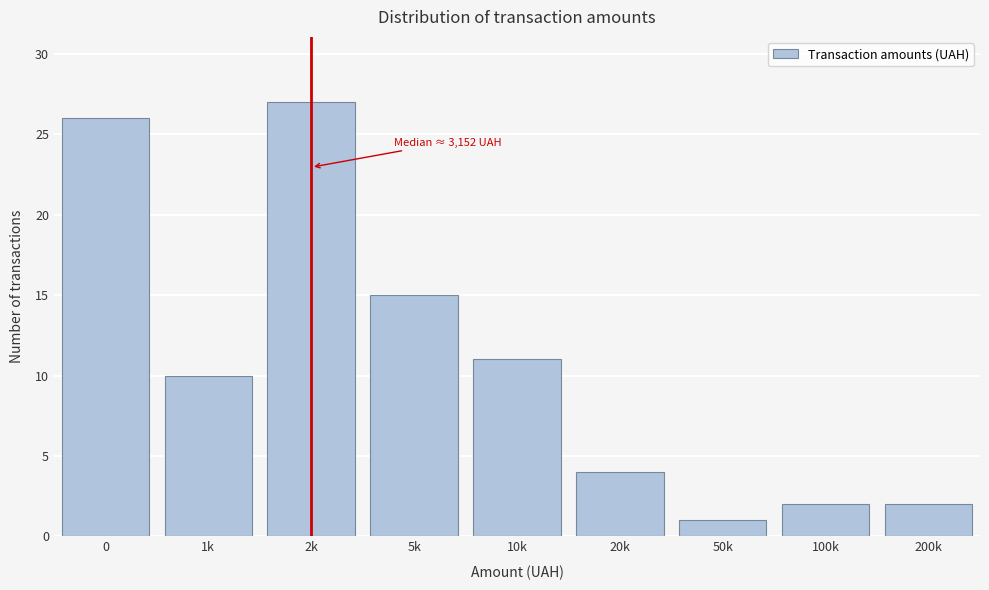

Reading left to right, what are all the values shown in this chart?

0=26	1k=10	2k=27	5k=15	10k=11	20k=4	50k=1	100k=2	200k=2